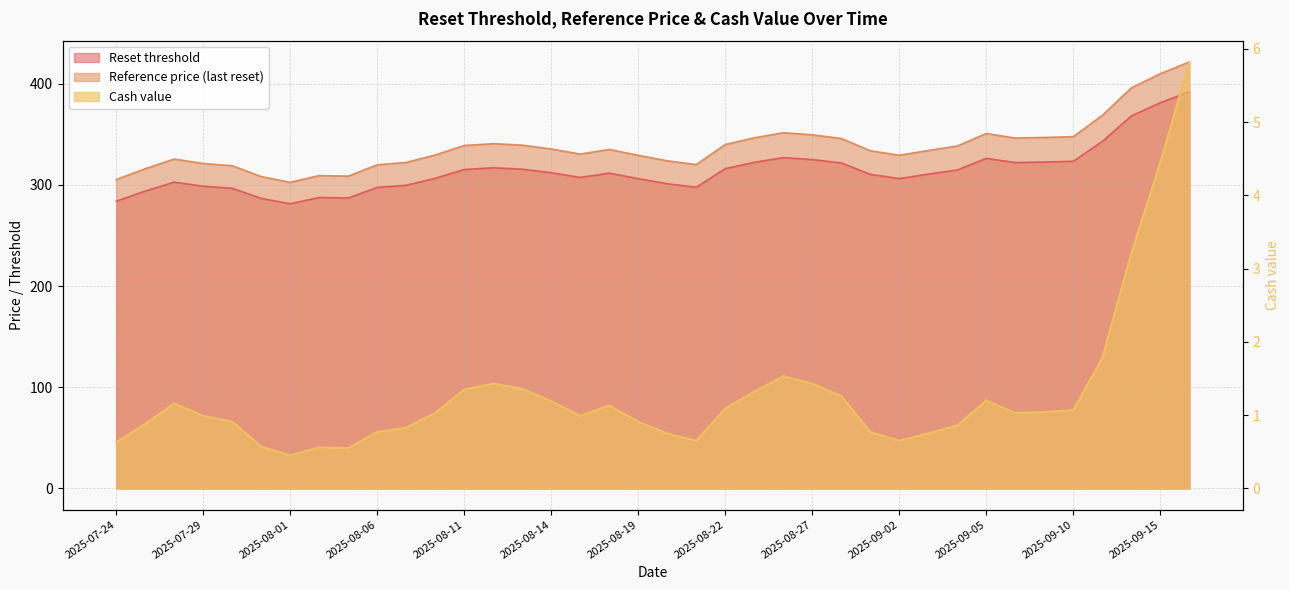

True or false: Reference price (last reset) and Cash value intersect in this chart.

False